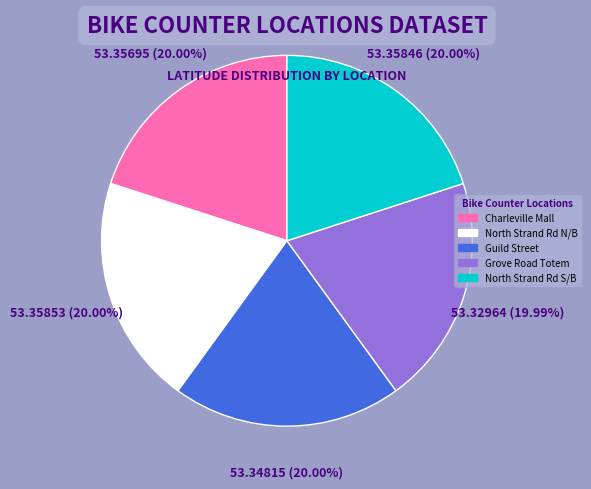

Approximately how many times larger is the value at Grove Road Totem compared to North Strand Rd S/B?

1.0